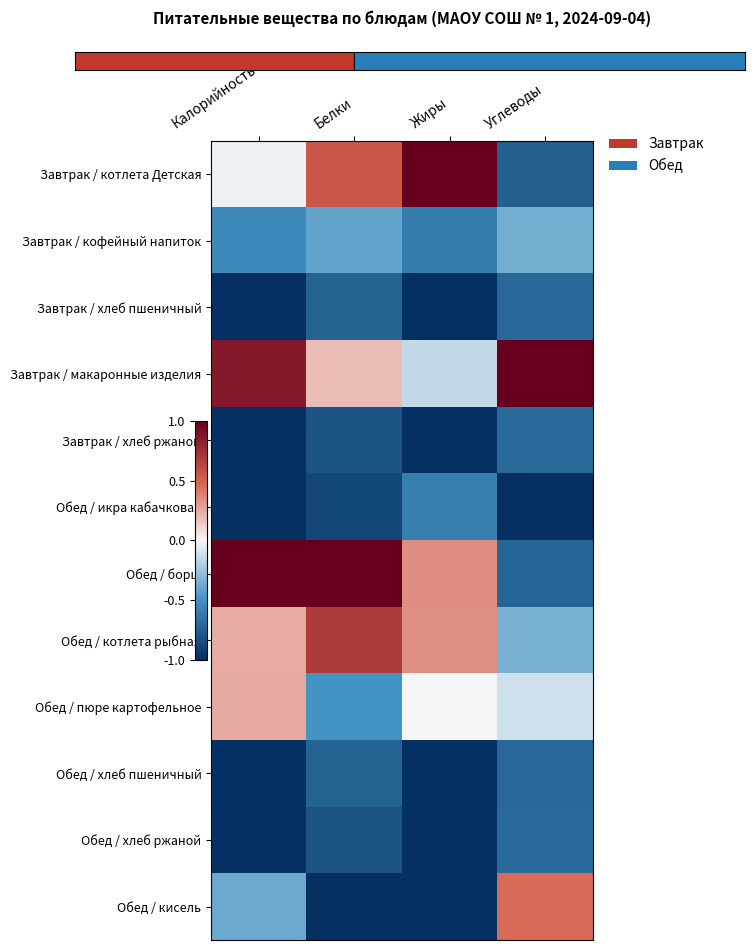

Reading left to right, what are all the values shown in this chart?

Завтрак / котлета Детская: Калорийность=-0.0	Белки=0.5	Жиры=1.0	Углеводы=-0.8
Завтрак / кофейный напиток: Калорийность=-0.5	Белки=-0.4	Жиры=-0.6	Углеводы=-0.4
Завтрак / хлеб пшеничный: Калорийность=-1.0	Белки=-0.7	Жиры=-1.0	Углеводы=-0.7
Завтрак / макаронные изделия: Калорийность=0.9	Белки=0.2	Жиры=-0.1	Углеводы=1.0
Завтрак / хлеб ржаной: Калорийность=-1.0	Белки=-0.8	Жиры=-1.0	Углеводы=-0.7
Обед / икра кабачковая: Калорийность=-1.0	Белки=-0.9	Жиры=-0.6	Углеводы=-1.0
Обед / борщ: Калорийность=1.0	Белки=1.0	Жиры=0.3	Углеводы=-0.7
Обед / котлета рыбная: Калорийность=0.2	Белки=0.7	Жиры=0.3	Углеводы=-0.3
Обед / пюре картофельное: Калорийность=0.3	Белки=-0.5	Жиры=0.0	Углеводы=-0.1
Обед / хлеб пшеничный: Калорийность=-1.0	Белки=-0.7	Жиры=-1.0	Углеводы=-0.7
Обед / хлеб ржаной: Калорийность=-1.0	Белки=-0.8	Жиры=-1.0	Углеводы=-0.7
Обед / кисель: Калорийность=-0.4	Белки=-1.0	Жиры=-1.0	Углеводы=0.5